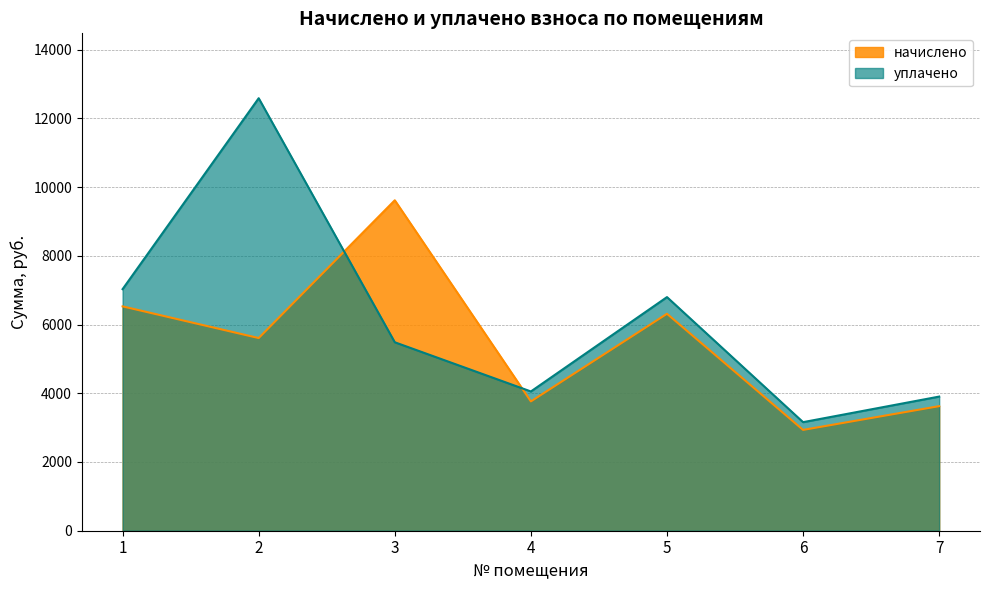

At which category is the sum across all series the highest?

2